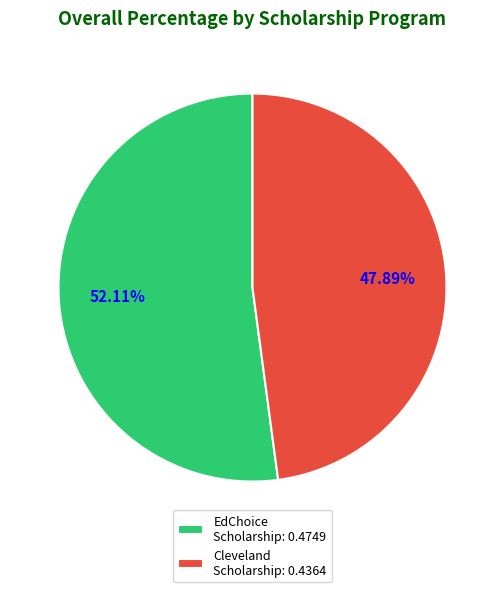

To the nearest percent, what is the difference between the largest and smallest slice percentages?

4%